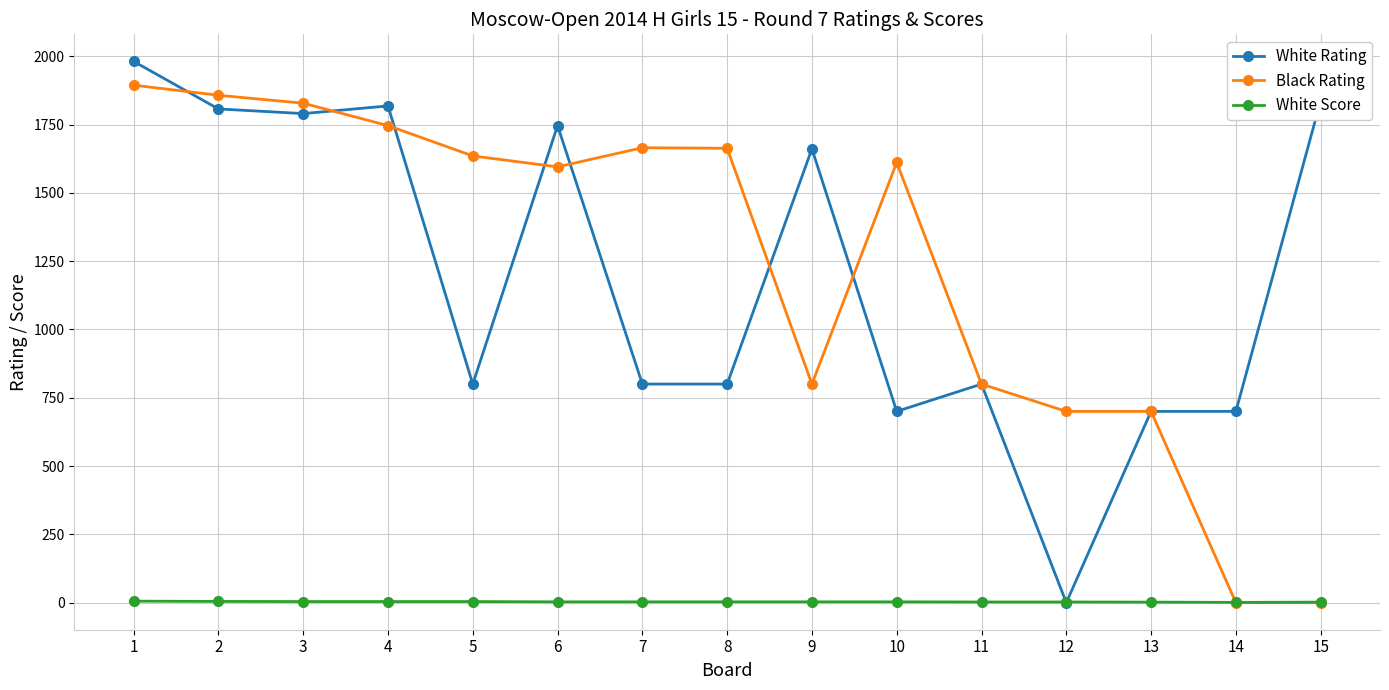

What is the greatest value displayed?

1981.0